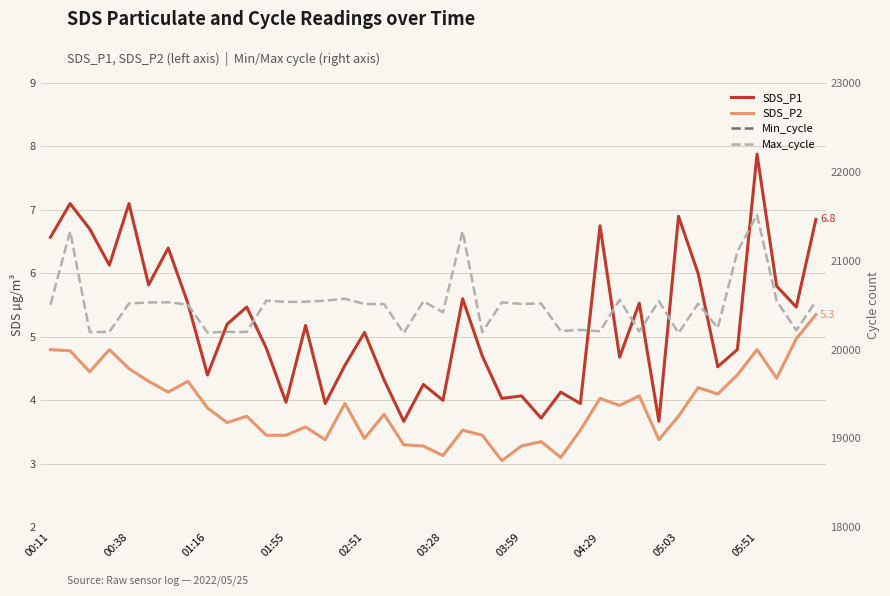

How many data points in Min_cycle are above 22?

4